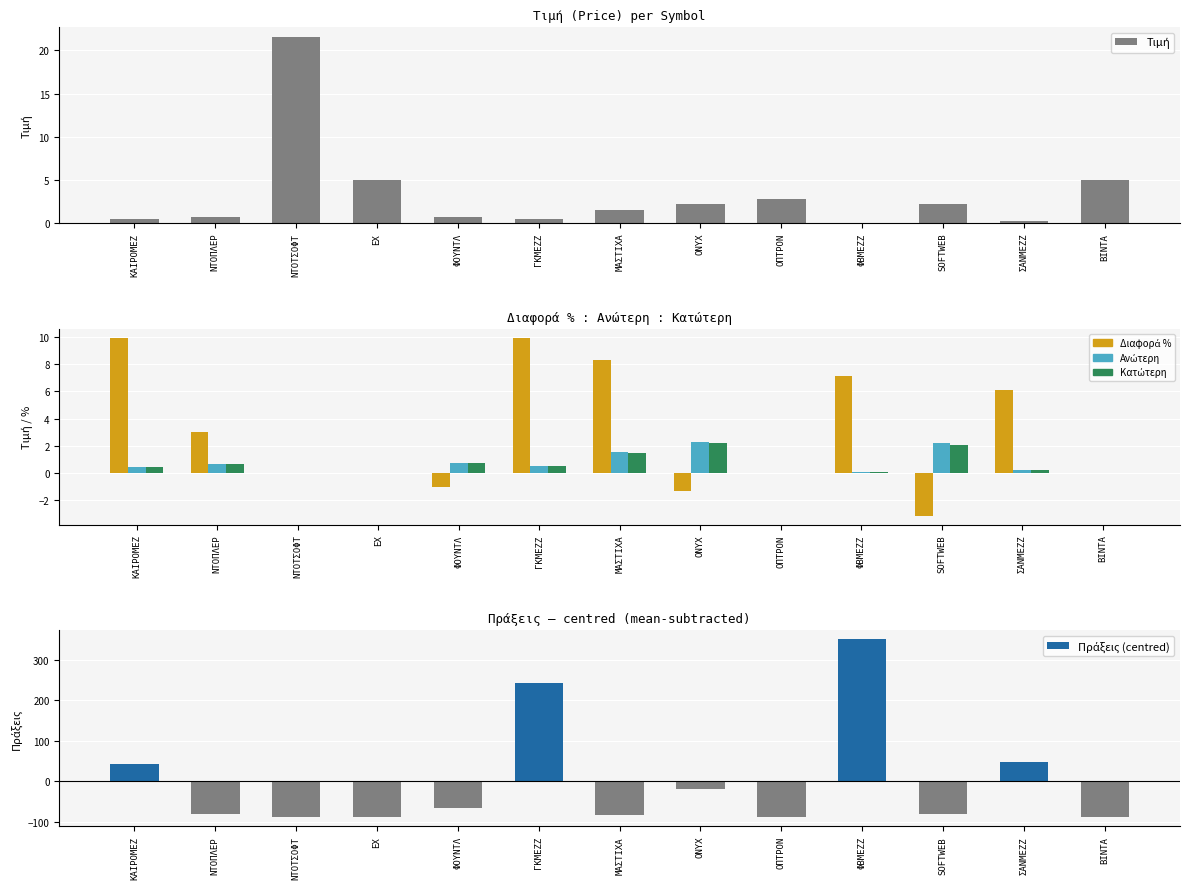

What is the value of the Τιμή bar at the 6th from the left?

0.5